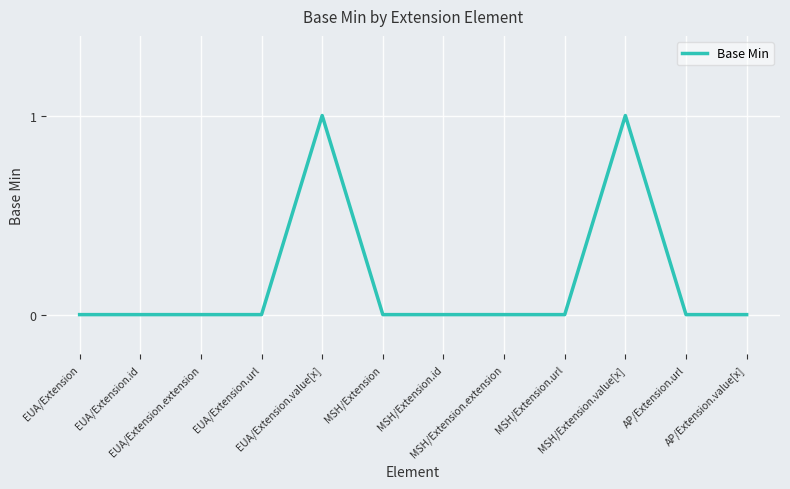

Reading left to right, what are all the values shown in this chart?

EUA/Extension=0	EUA/Extension.id=0	EUA/Extension.extension=0	EUA/Extension.url=0	EUA/Extension.value[x]=1	MSH/Extension=0	MSH/Extension.id=0	MSH/Extension.extension=0	MSH/Extension.url=0	MSH/Extension.value[x]=1	AP/Extension.url=0	AP/Extension.value[x]=0